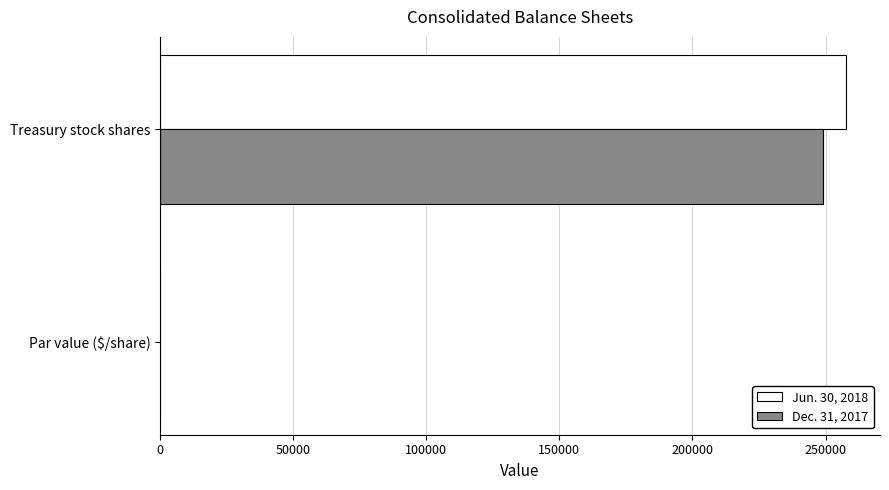

What is the highest value of the Jun. 30, 2018 series?

257566